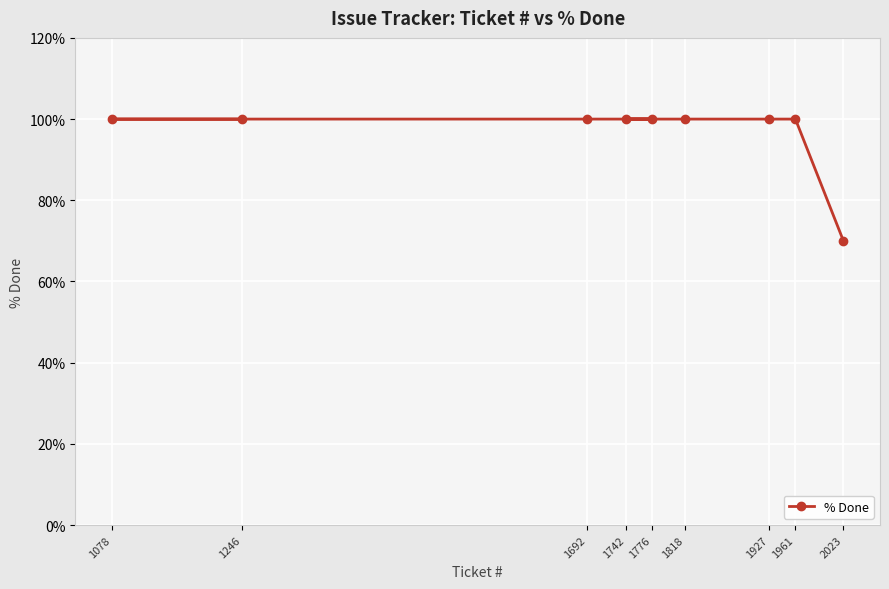

The value at 1246 is 136. True or false?

False